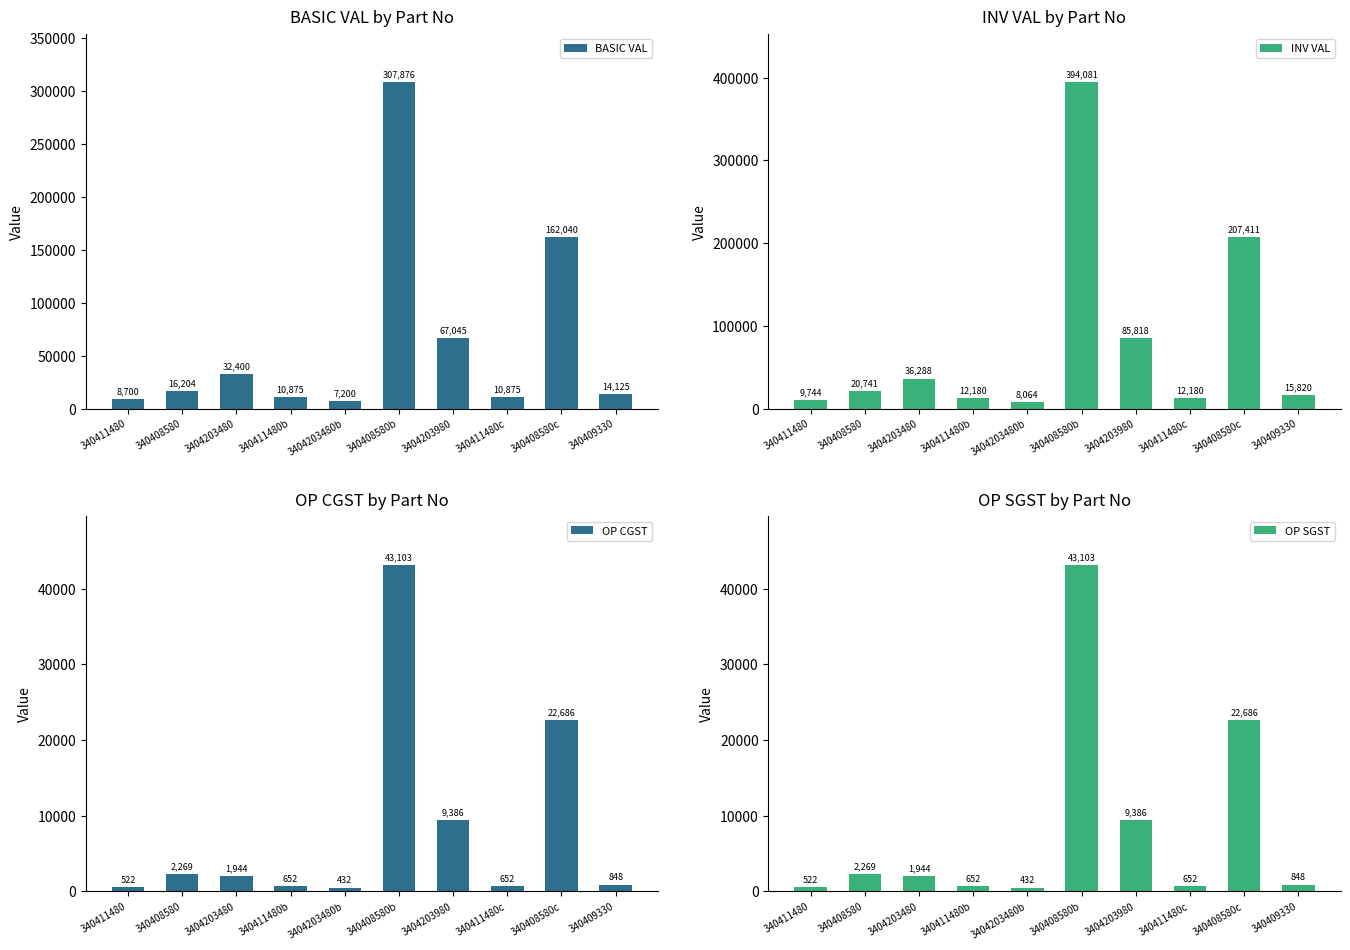

Which series has the largest total across all categories?

INV VAL